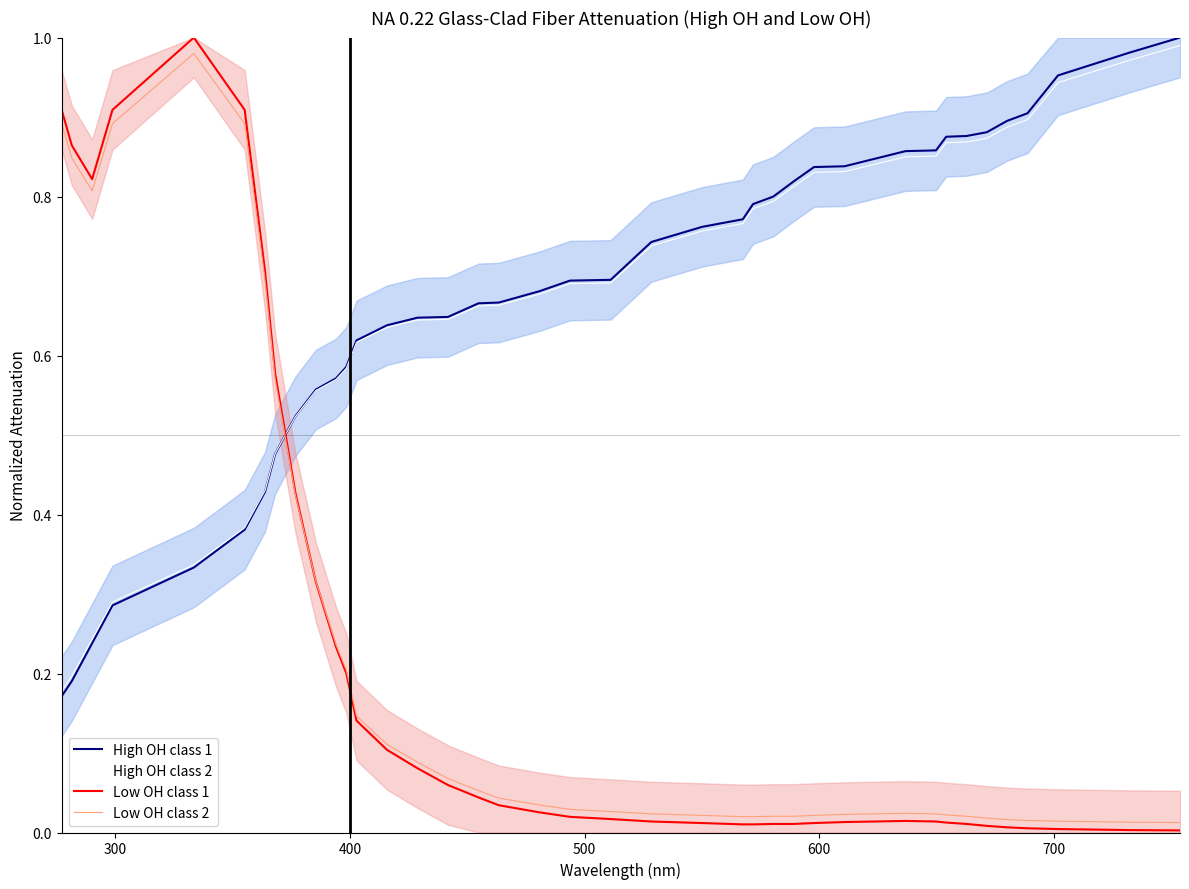

At how many categories does at least one series exceed 0?

39